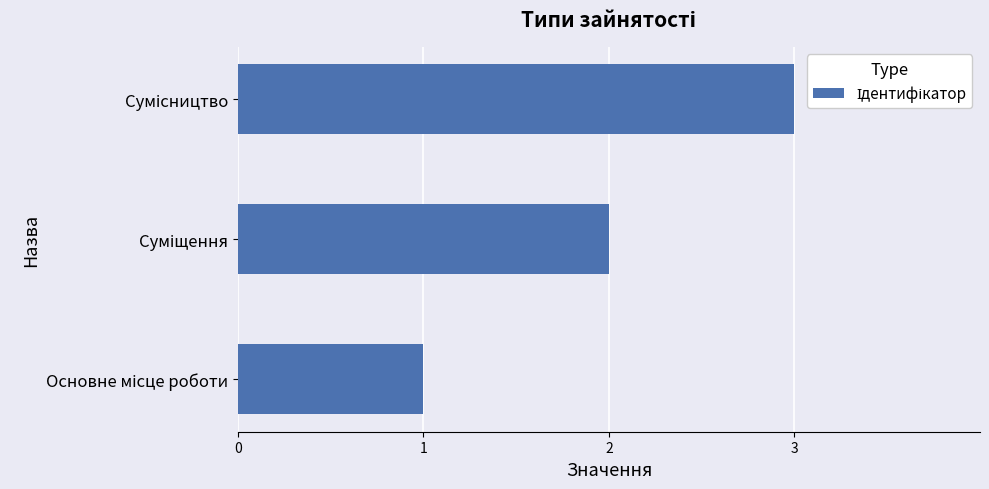

What is the sum of all values?

6